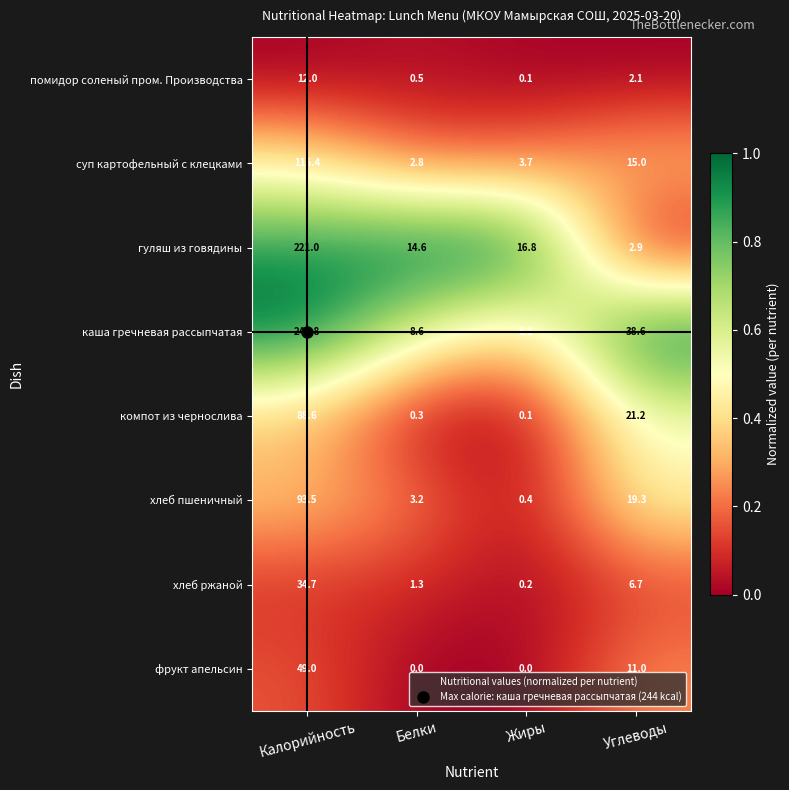

Is it true that фрукт апельсин equals -22.9 at Жиры?

False